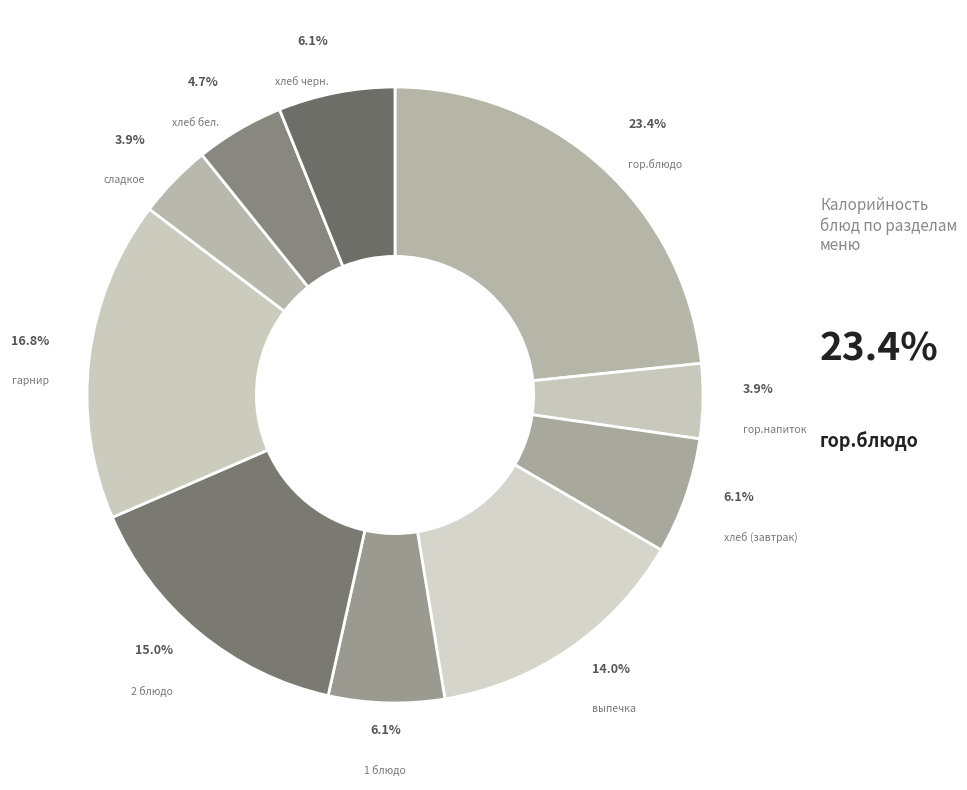

How many slices are in this pie chart?

10